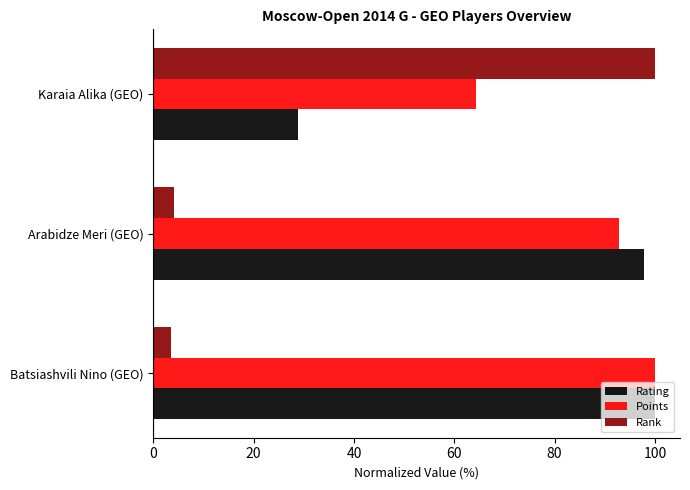

At how many categories does at least one series exceed 52?

3